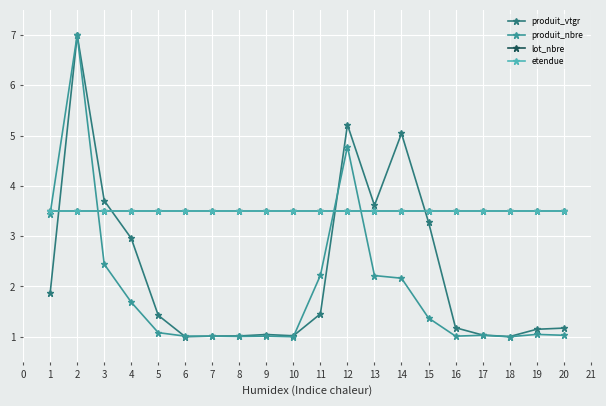

Which series has the largest total across all categories?

lot_nbre